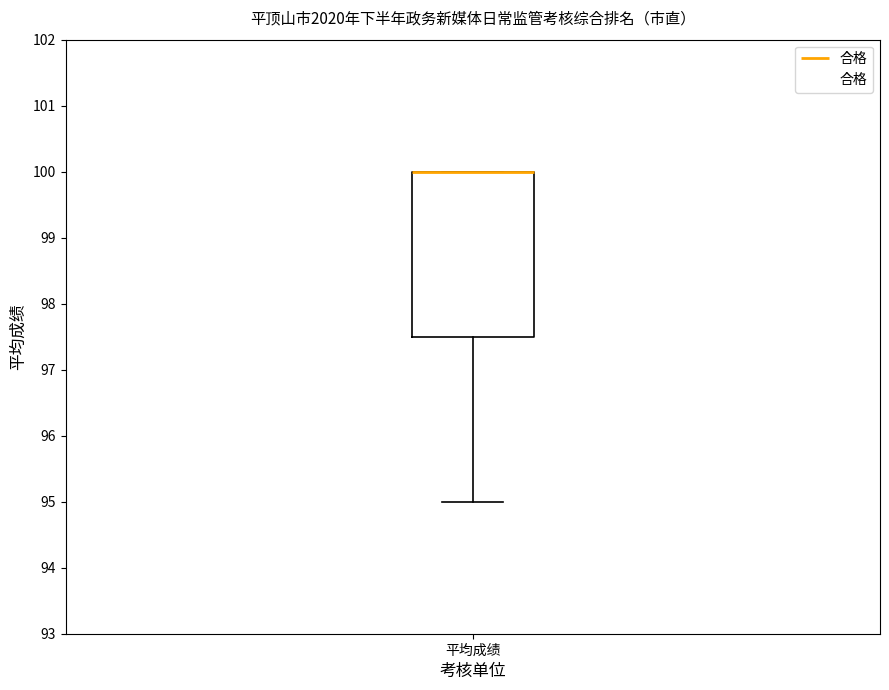

Transcribe this box plot: give where the median line is, the range the box spans, and where the two whiskers end, as read against the y-axis. The values are not printed on the chart, so give them approximately, as read against the axis.

median 100.0 (drawn on the box's upper edge), box 97.5 to 100.0, whiskers 95.0 to 100.0